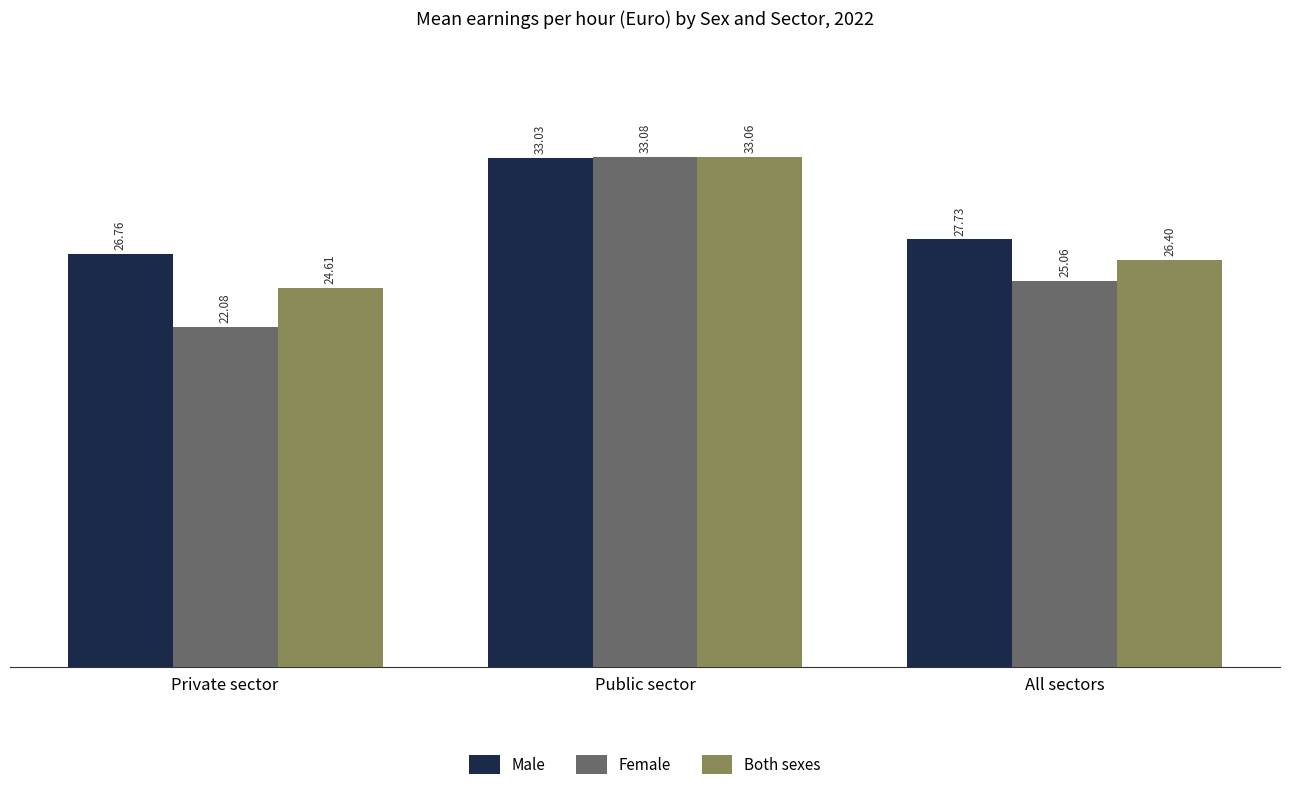

How many data points in Both sexes are above 26?

2